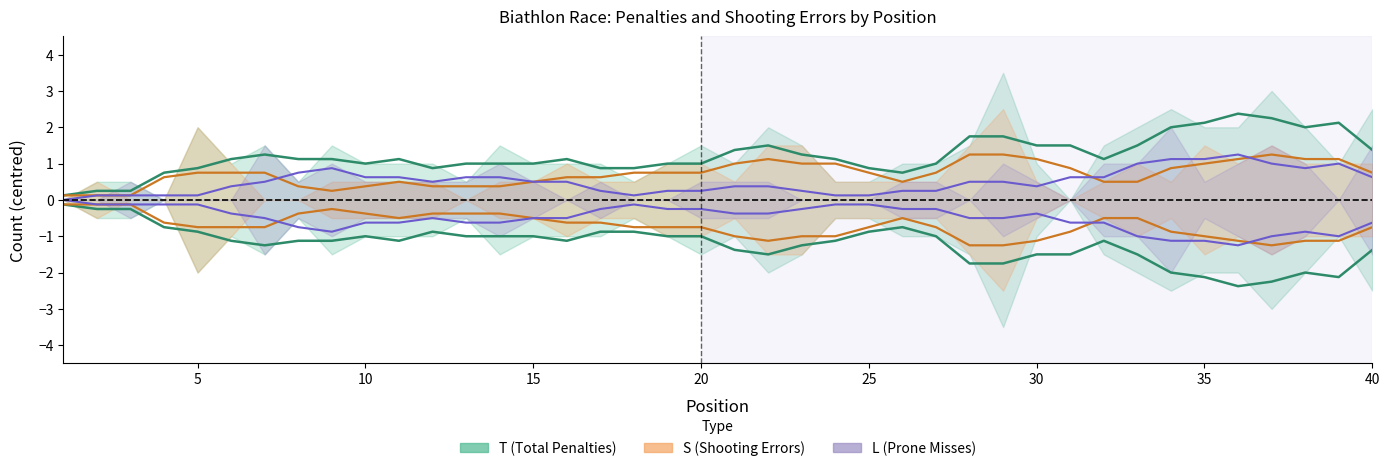

Which series has the largest range (max minus min)?

T